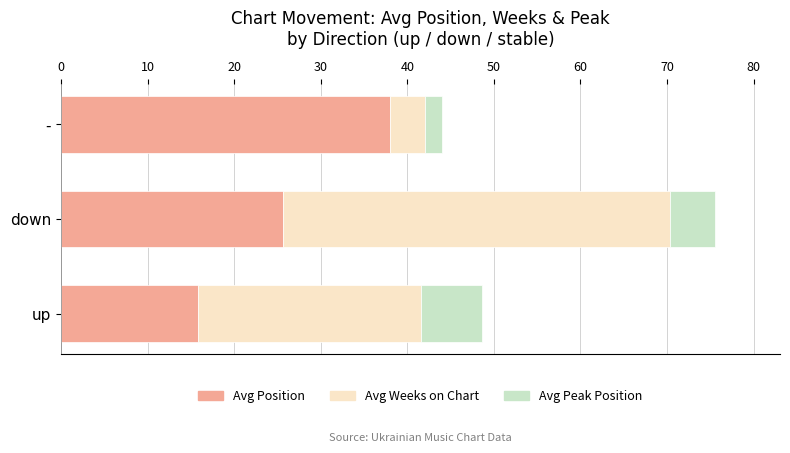

The Avg Position series shows 62.5 at -. True or false?

False